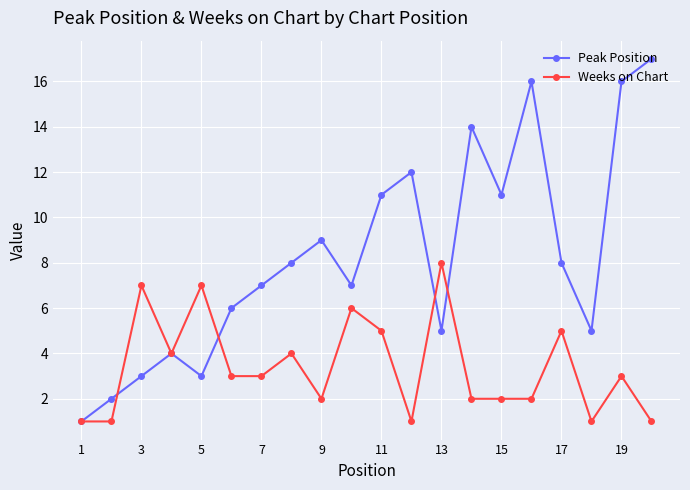

How many interior local valleys does the Peak Position series have?

5